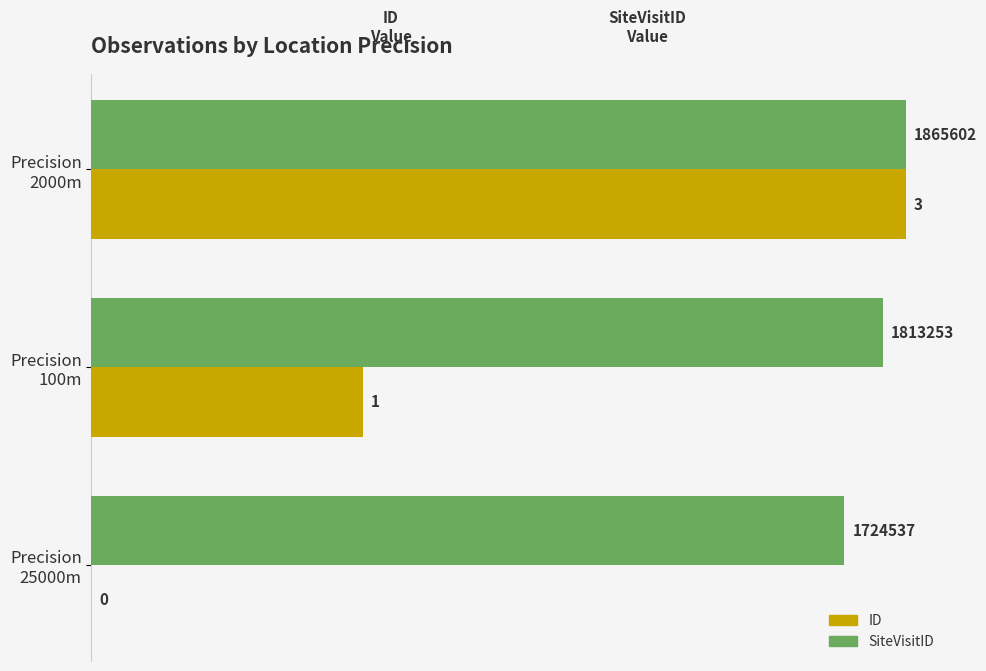

What are all the series names shown in the legend?

ID, SiteVisitID